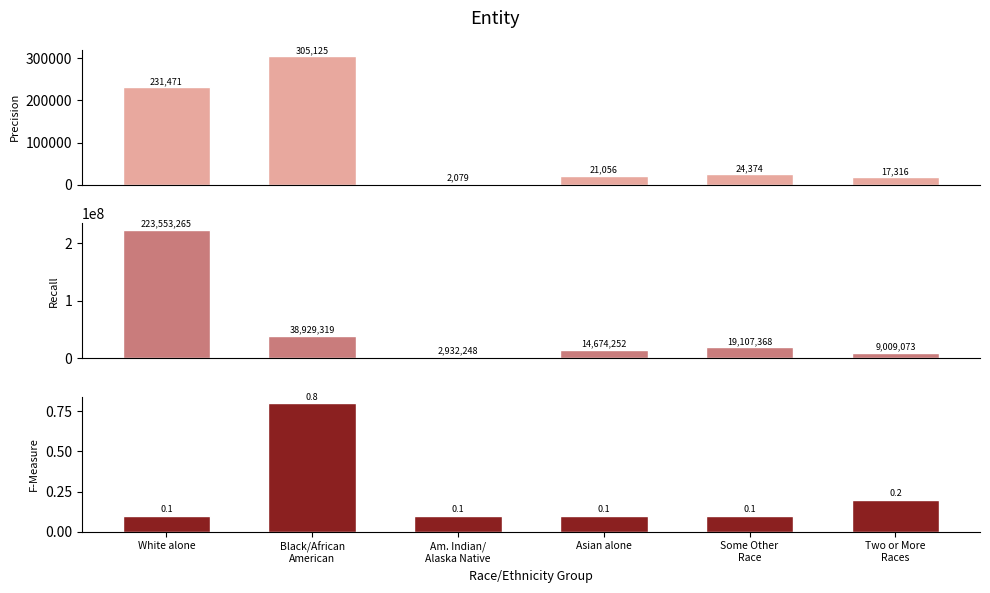

What position from the right is White alone?

6